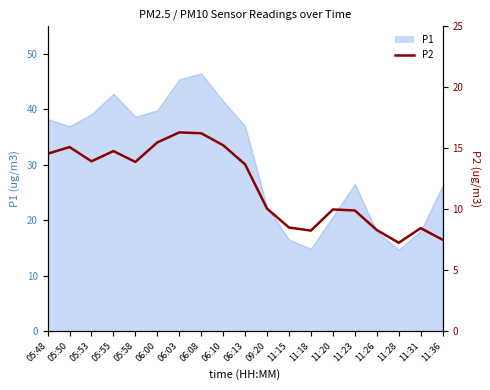

Does the chart display data point markers on the line(s)?

No